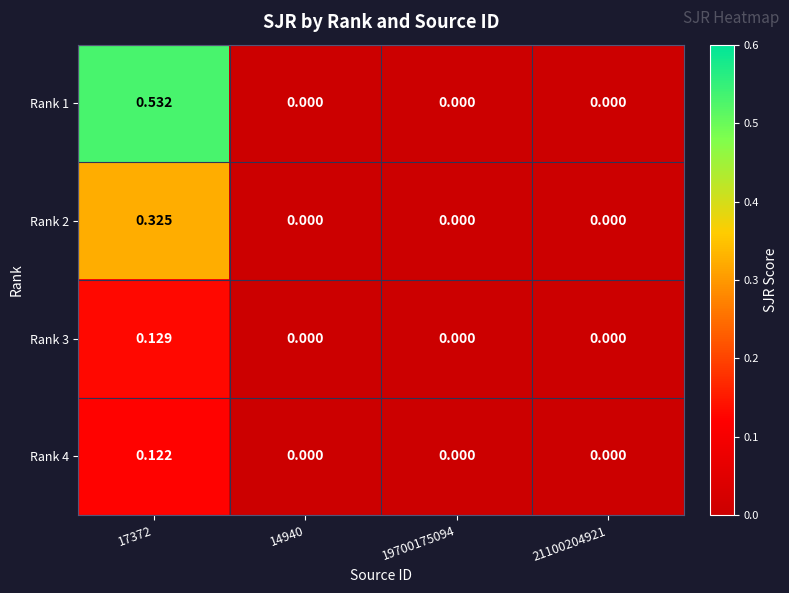

Is the value of Rank 2 at 19700175094 greater than the value of Rank 1 at 17372?

No